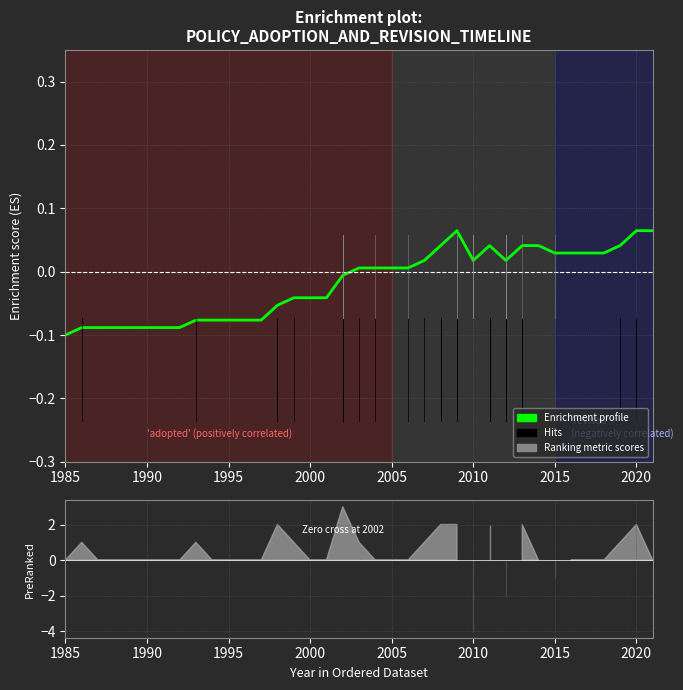

Reading right to left, transcribe all the data shown in this chart.

0.1	0.1	0.0	0.0	0.0	0.0	0.0	0.0	0.0	0.0	0.0	0.0	0.1	0.0	0.0	0.0	0.0	0.0	0.0	-0.0	-0.0	-0.0	-0.0	-0.1	-0.1	-0.1	-0.1	-0.1	-0.1	-0.1	-0.1	-0.1	-0.1	-0.1	-0.1	-0.1	-0.1